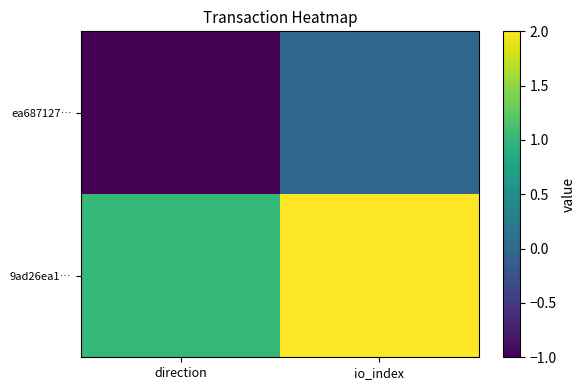

Rank the series by their average value, from lowest to highest.

ea687127…, 9ad26ea1…